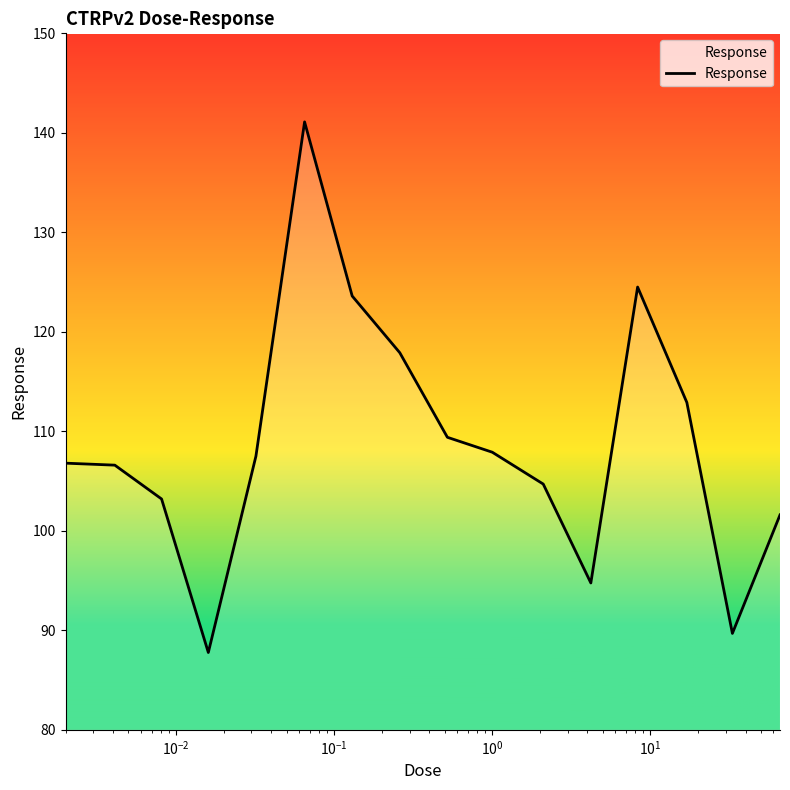

What is the difference between the maximum and minimum values?

53.3